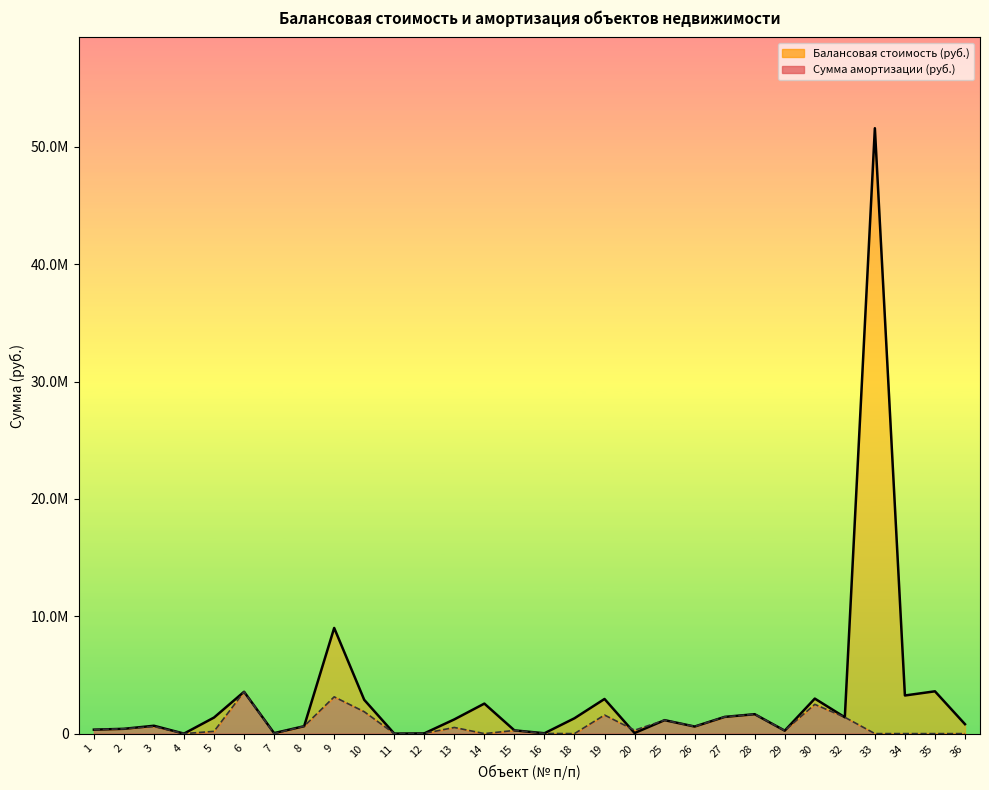

Between which two adjacent categories do Сумма амортизации (руб.) and Балансовая стоимость (руб.) first intersect?

19 and 20